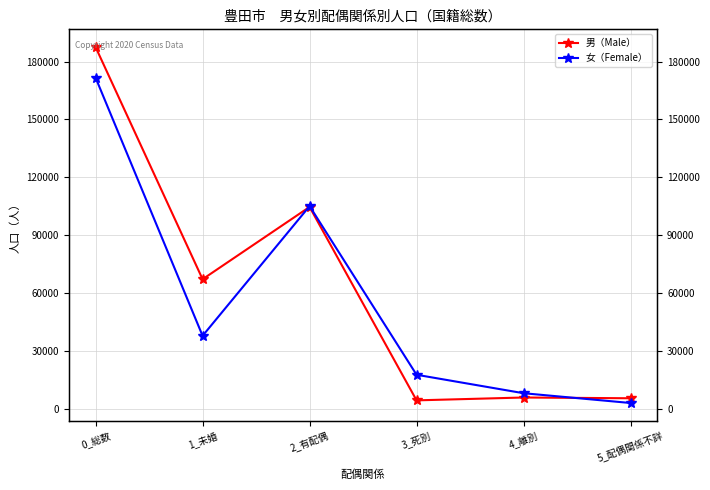

List the series in order of their peak value, highest first.

男（Male）, 女（Female）